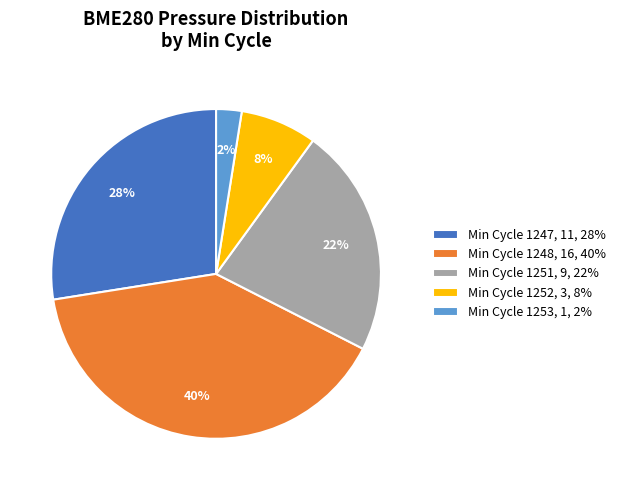

Approximately how many times larger is the value at Min Cycle 1247, 11, 28% compared to Min Cycle 1251, 9, 22%?

1.2